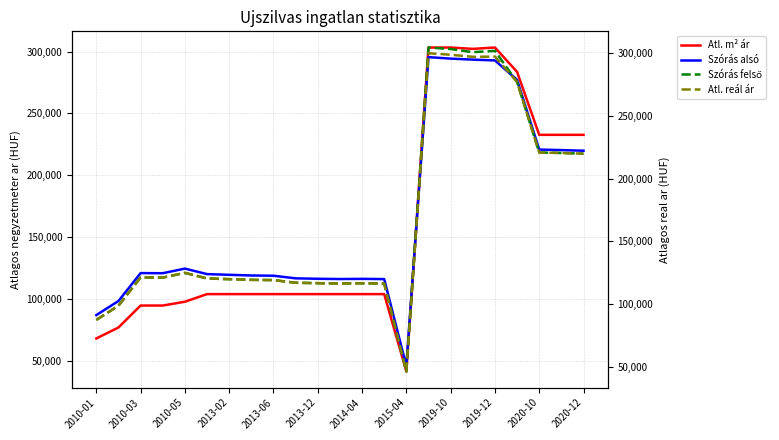

How many lines are shown in the chart?

4